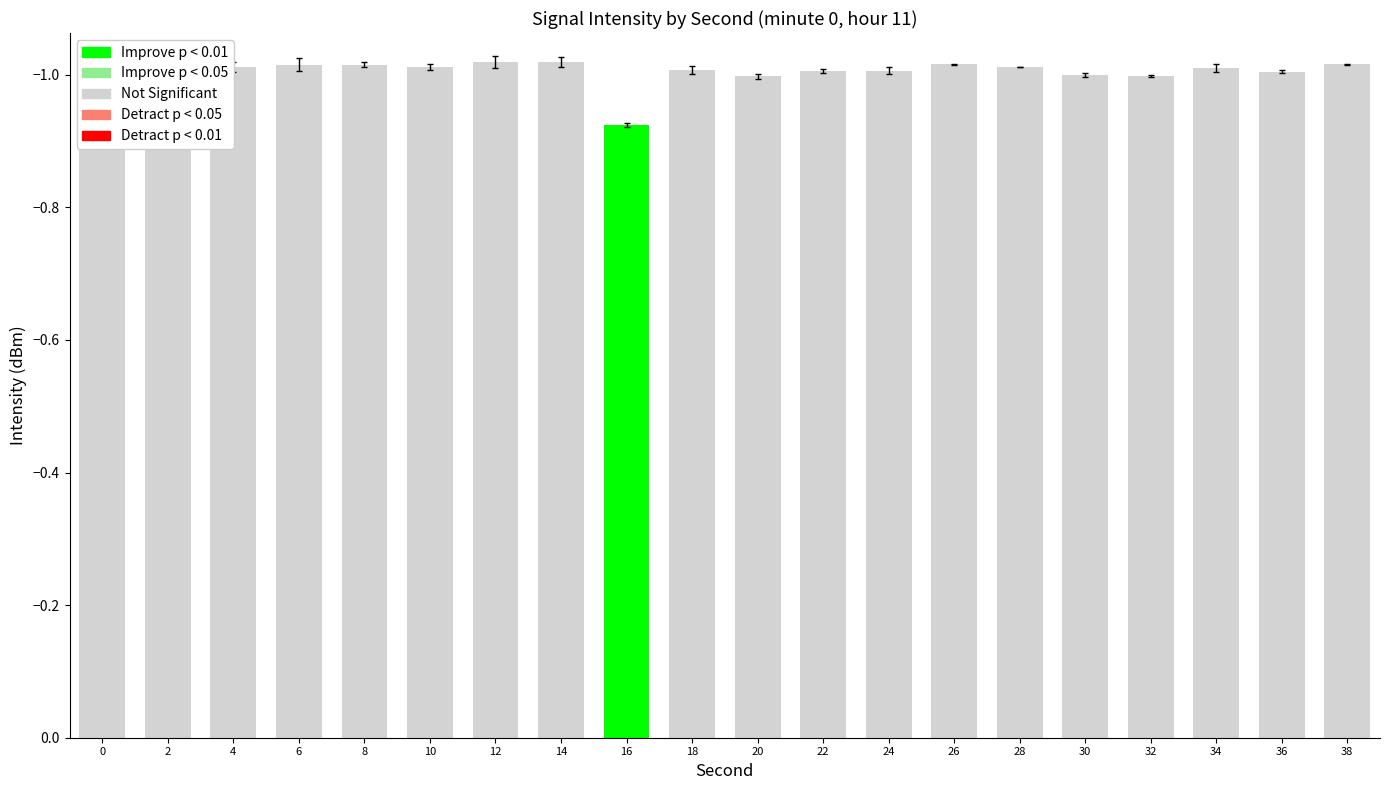

Which label corresponds to the largest value in the chart?

16